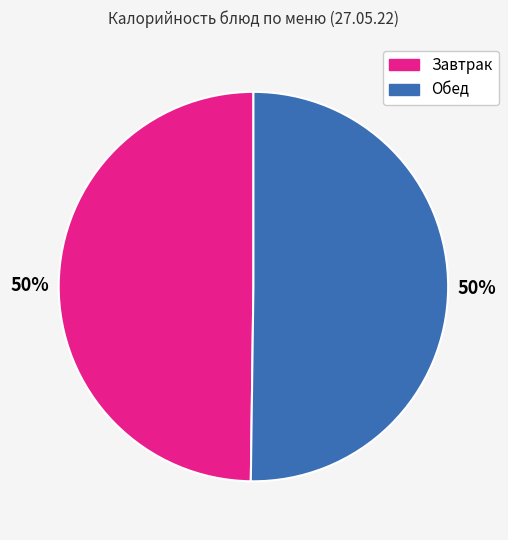

Count the number of slices in the pie.

2